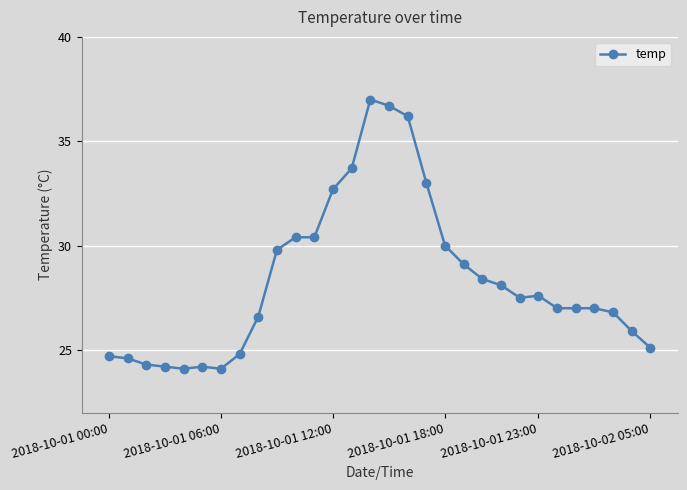

Does the chart display data point markers on the line(s)?

Yes